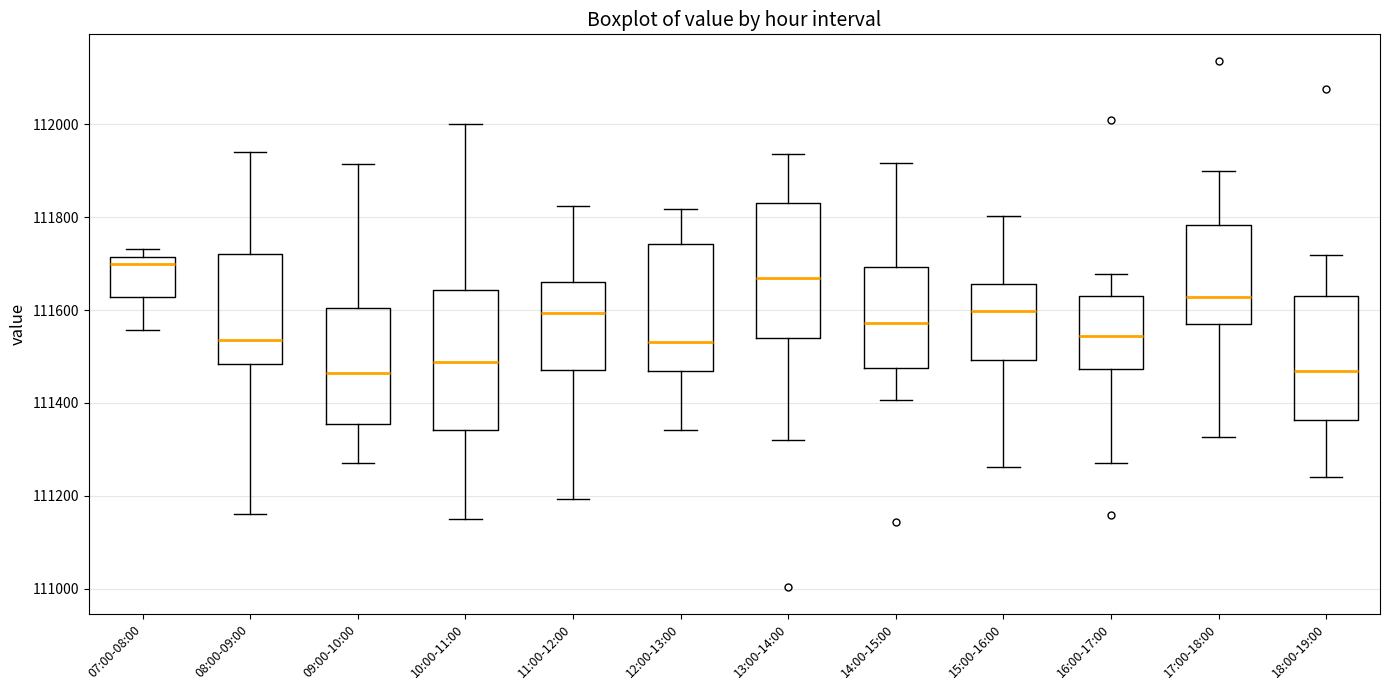

Which box's median line is the highest?

07:00-08:00